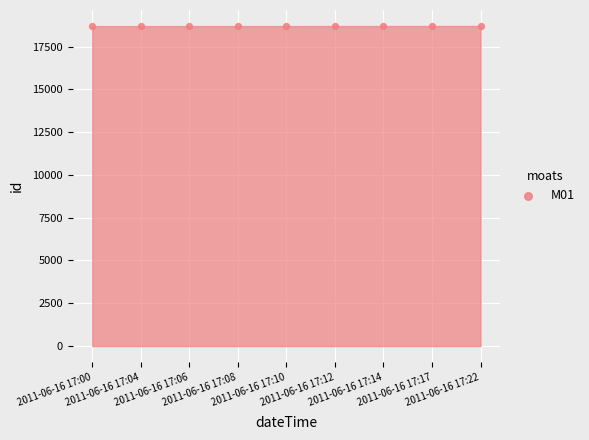

What is the range of Y values (max minus min)?

8